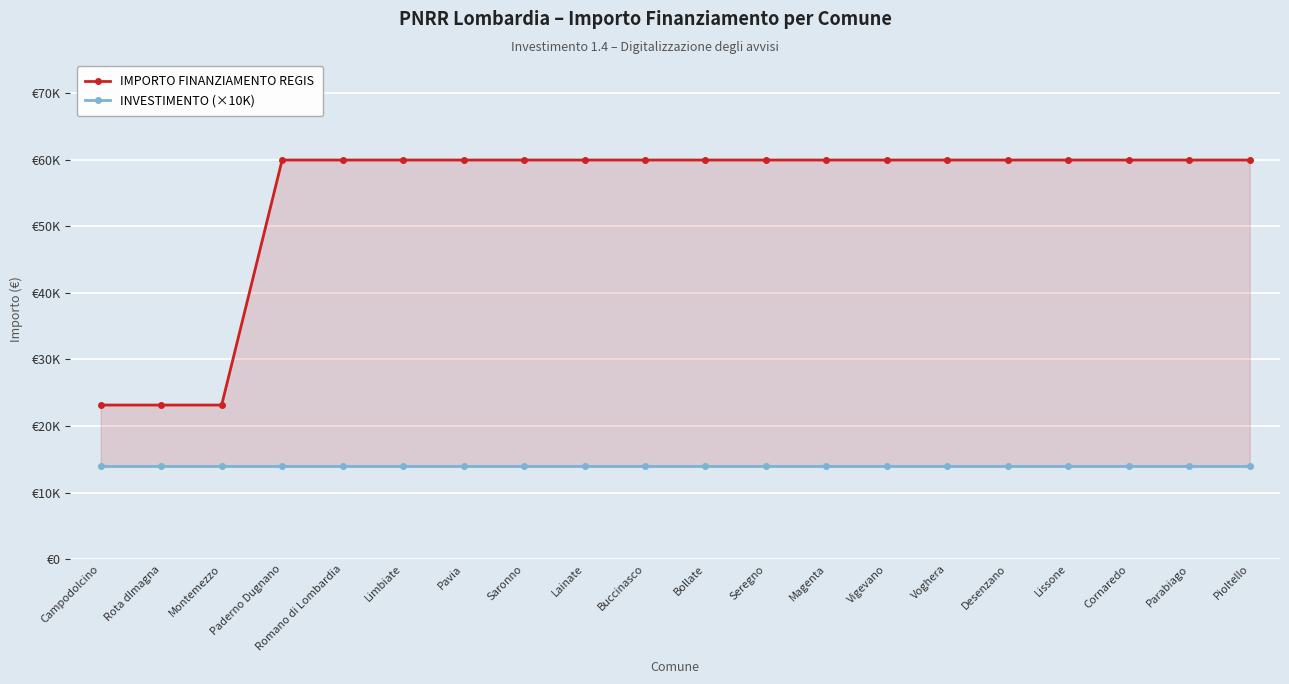

What are all the series names shown in the legend?

IMPORTO FINANZIAMENTO REGIS, INVESTIMENTO (×10K)